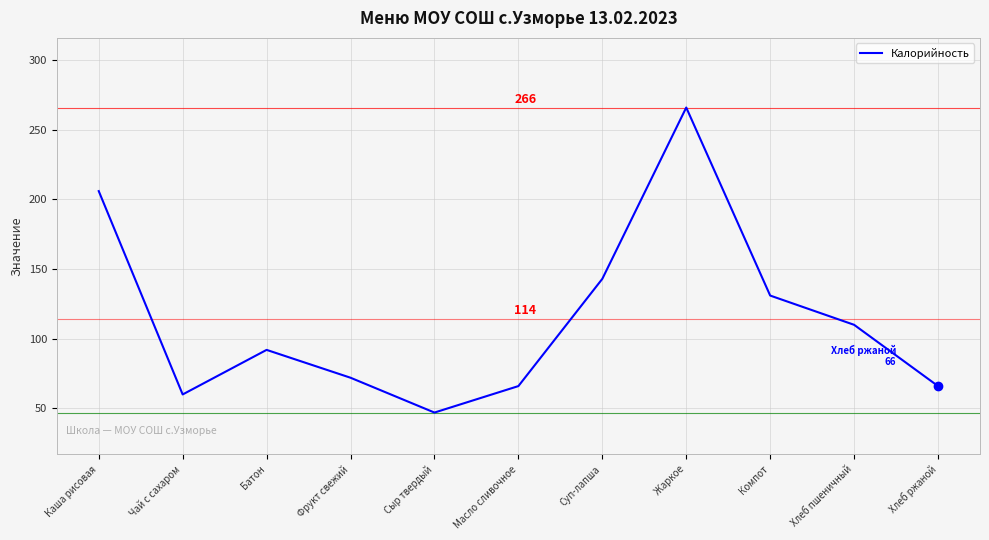

What is the maximum value shown in the chart?

266